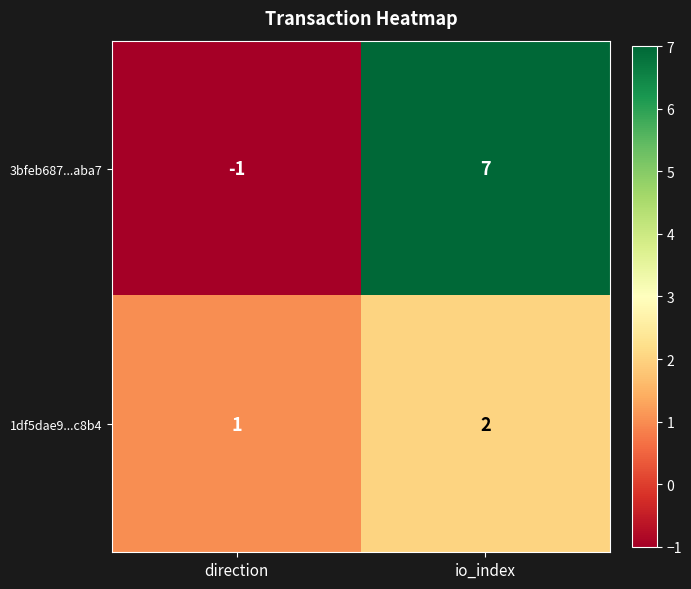

Between direction and io_index, which series saw the biggest shift?

3bfeb687...aba7